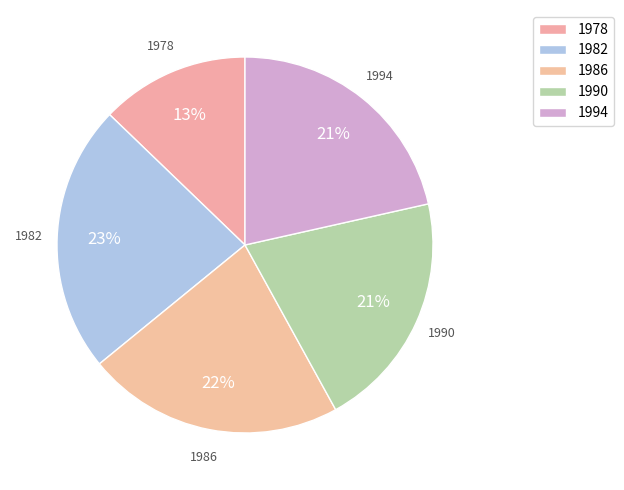

What is the change in value from 1978 to 1994?

+97